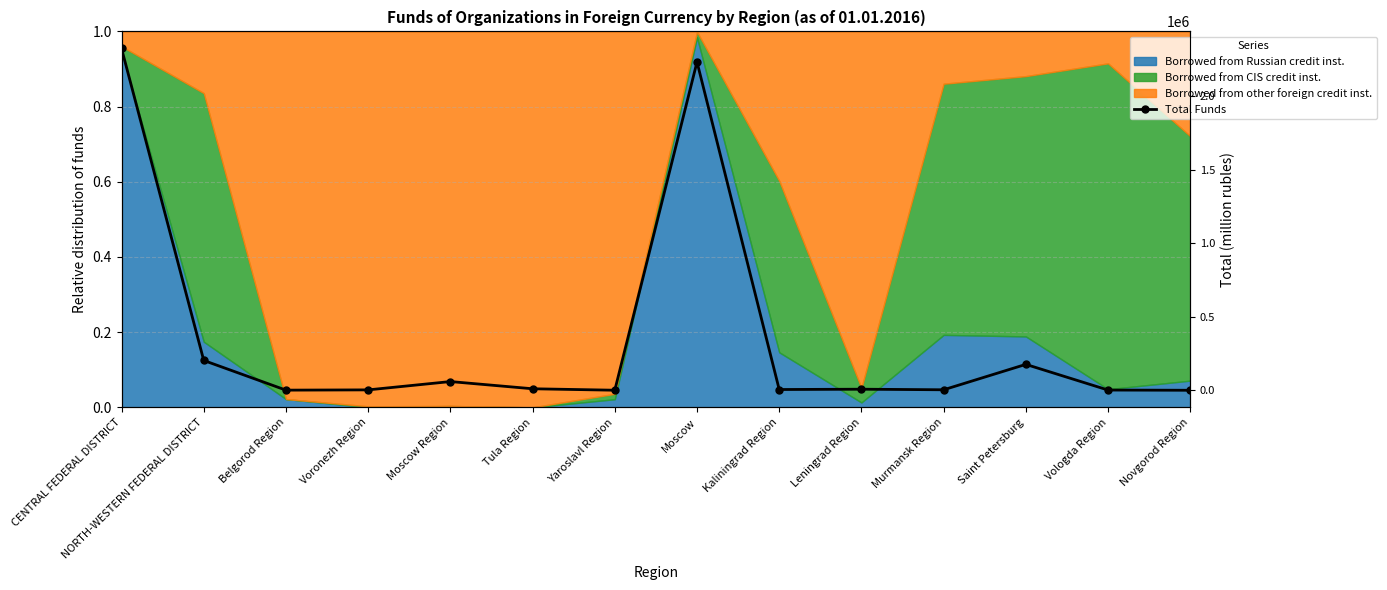

How many data points are above 8450?

6